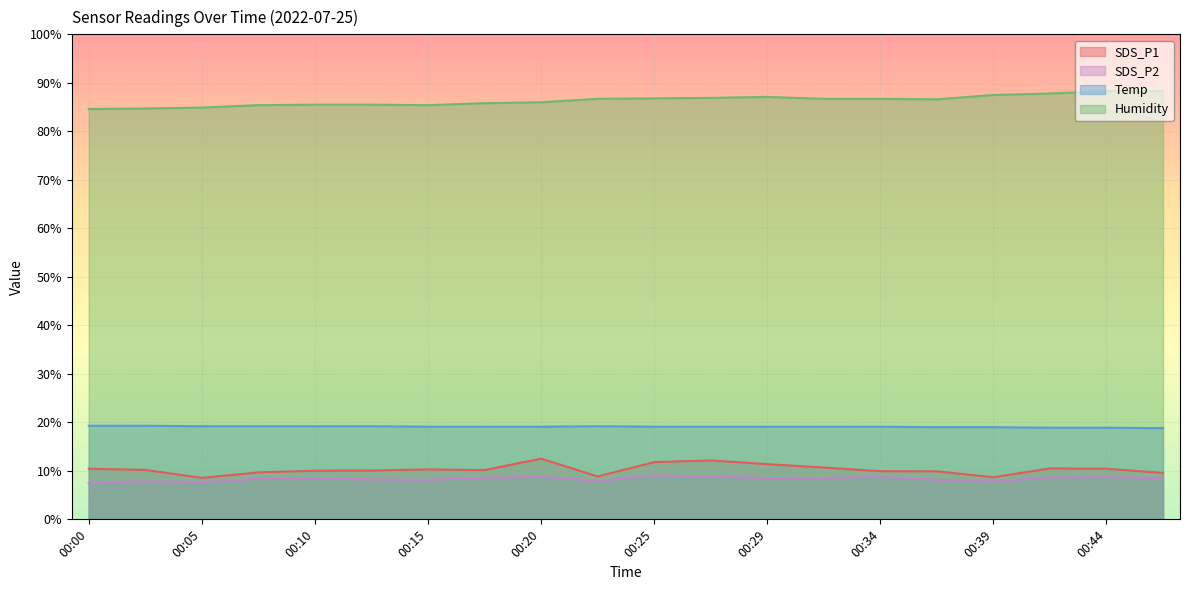

Is it true that Humidity equals 85.5 at 00:12?

True